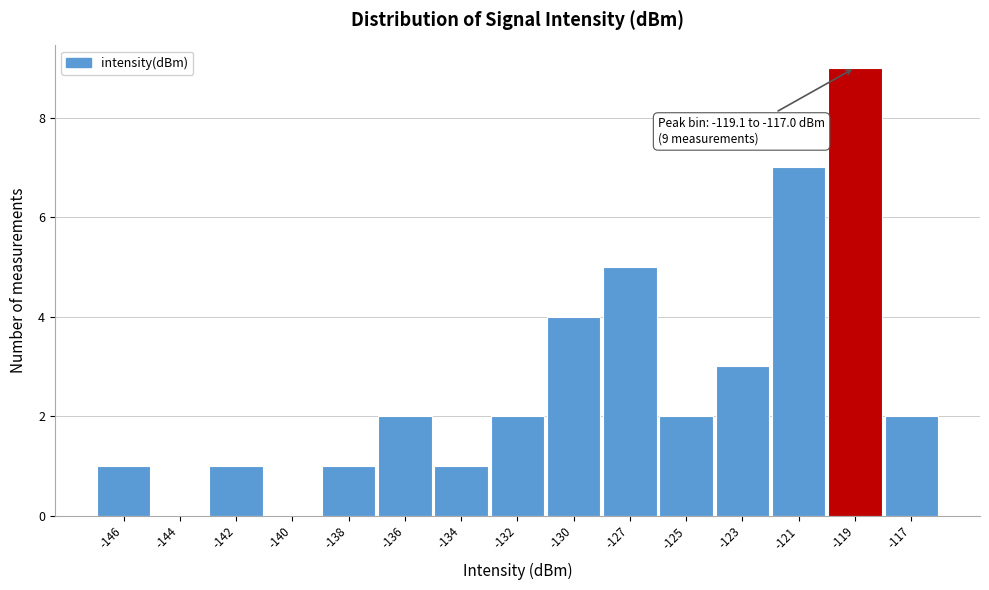

Reading left to right, list all the values displayed in this chart.

-146=1	-144=0	-142=1	-140=0	-138=1	-136=2	-134=1	-132=2	-130=4	-127=5	-125=2	-123=3	-121=7	-119=9	-117=2